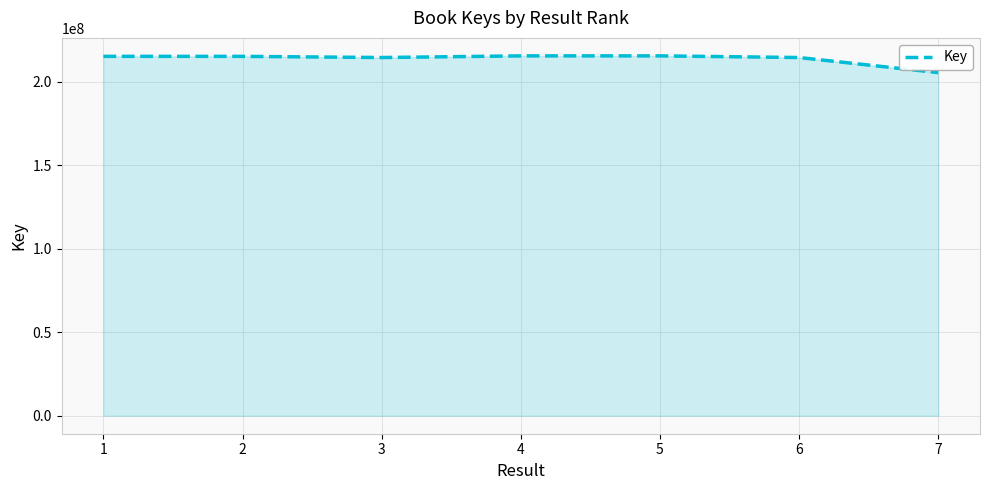

What is the difference between the maximum and minimum values?

10019442